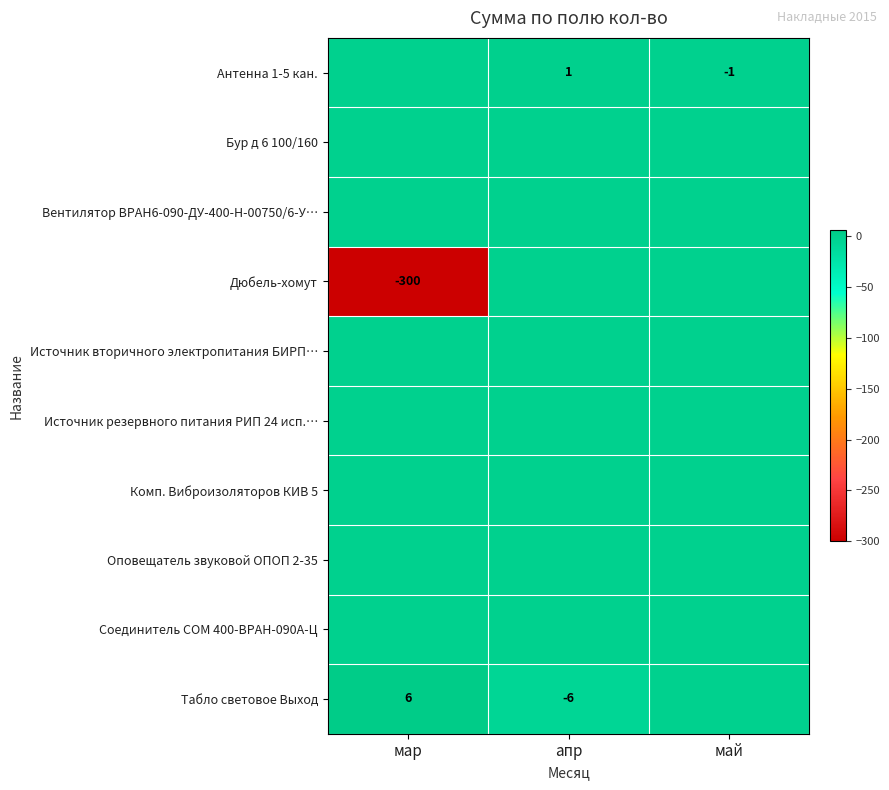

What is the difference between the Табло световое Выход values at мар and май?

6